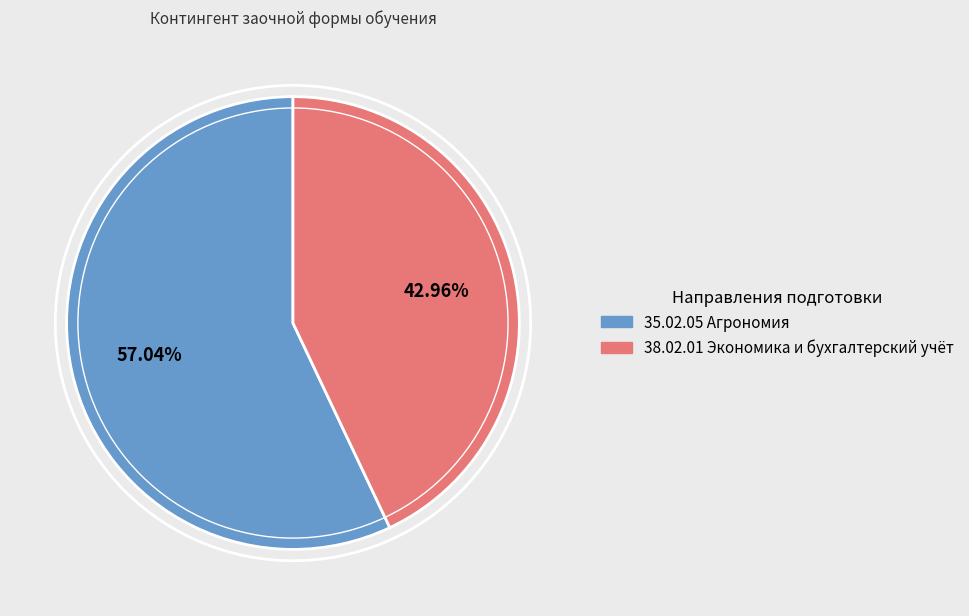

Does 35.02.05 Агрономия represent more than half of the total?

Yes